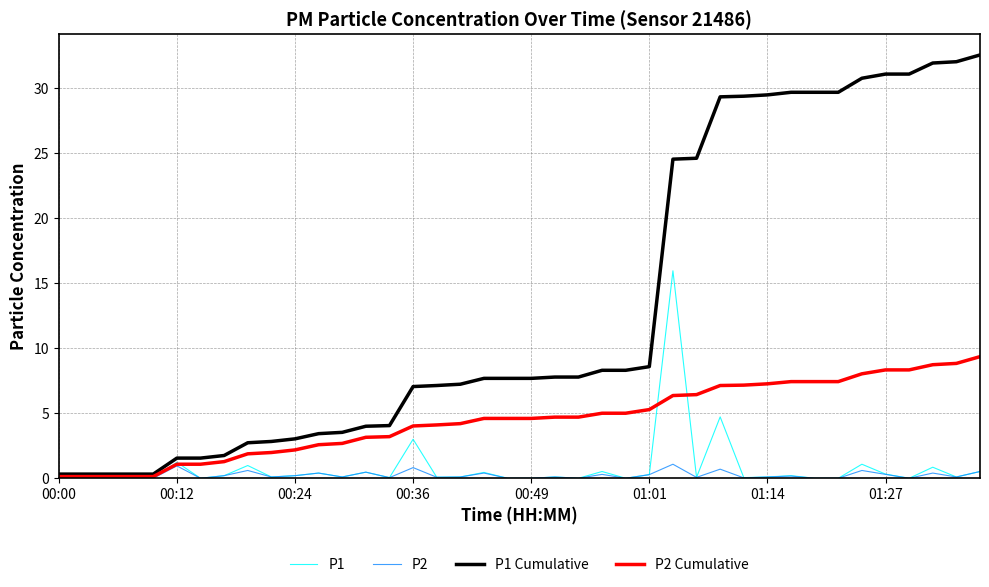

Rank the series by their maximum value, from highest to lowest.

P1 Cumulative, P1, P2 Cumulative, P2